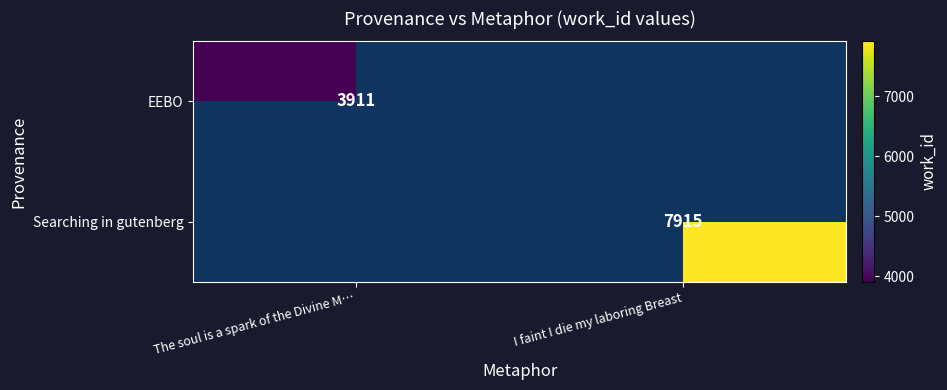

True or false: EEBO has a value of 794 at The soul is a spark of the Divine M….

False